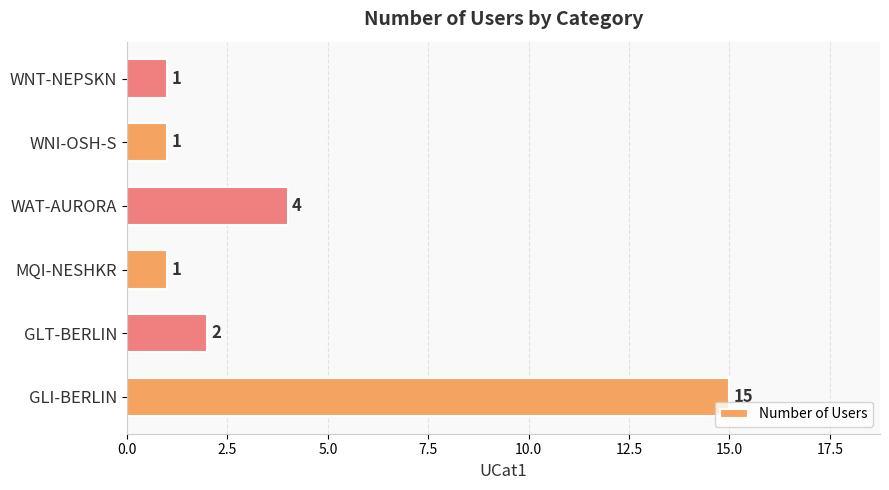

Are the bars horizontal?

Yes